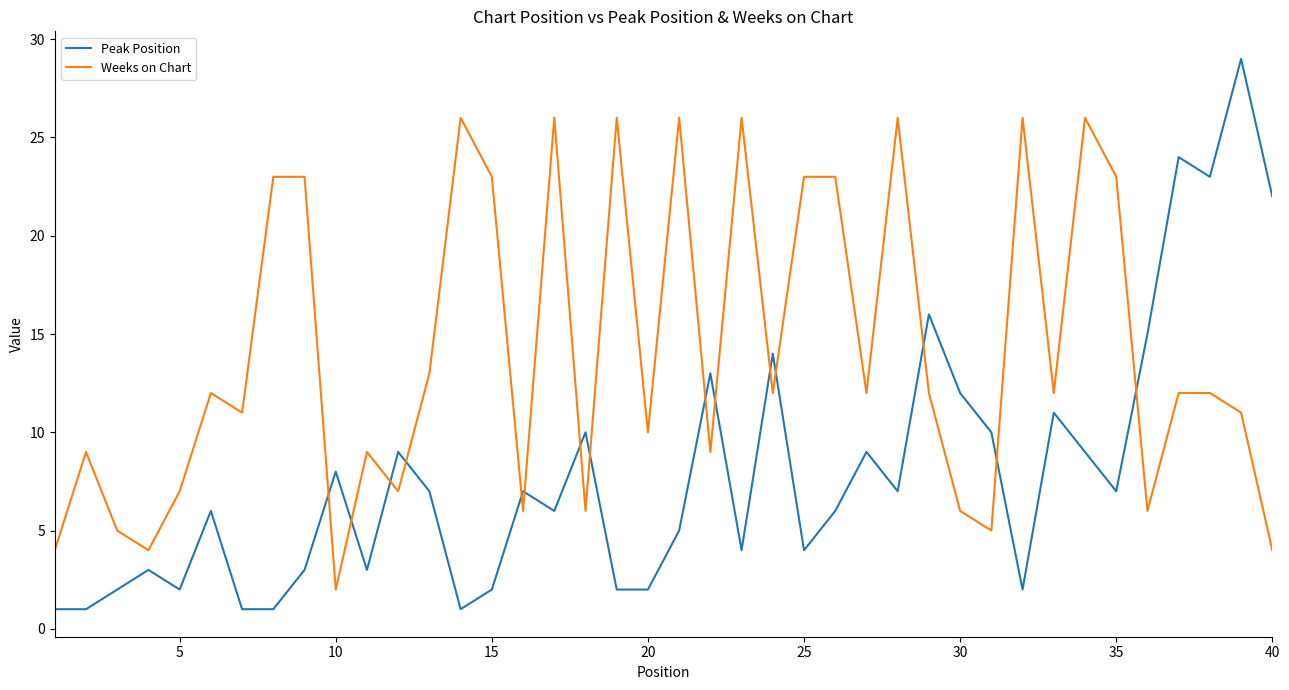

What is the maximum value shown in the chart?

29